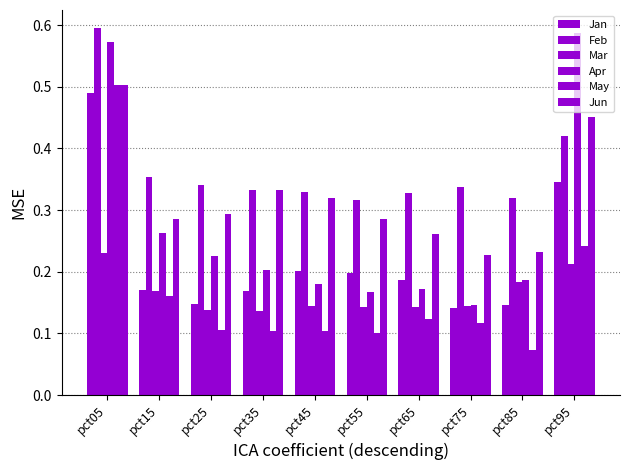

Reading left to right, what are all the values shown in this chart?

Jan: pct05=0.5	pct15=0.2	pct25=0.1	pct35=0.2	pct45=0.2	pct55=0.2	pct65=0.2	pct75=0.1	pct85=0.1	pct95=0.3
Feb: pct05=0.6	pct15=0.4	pct25=0.3	pct35=0.3	pct45=0.3	pct55=0.3	pct65=0.3	pct75=0.3	pct85=0.3	pct95=0.4
Mar: pct05=0.2	pct15=0.2	pct25=0.1	pct35=0.1	pct45=0.1	pct55=0.1	pct65=0.1	pct75=0.1	pct85=0.2	pct95=0.2
Apr: pct05=0.6	pct15=0.3	pct25=0.2	pct35=0.2	pct45=0.2	pct55=0.2	pct65=0.2	pct75=0.1	pct85=0.2	pct95=0.6
May: pct05=0.5	pct15=0.2	pct25=0.1	pct35=0.1	pct45=0.1	pct55=0.1	pct65=0.1	pct75=0.1	pct85=0.1	pct95=0.2
Jun: pct05=0.5	pct15=0.3	pct25=0.3	pct35=0.3	pct45=0.3	pct55=0.3	pct65=0.3	pct75=0.2	pct85=0.2	pct95=0.5